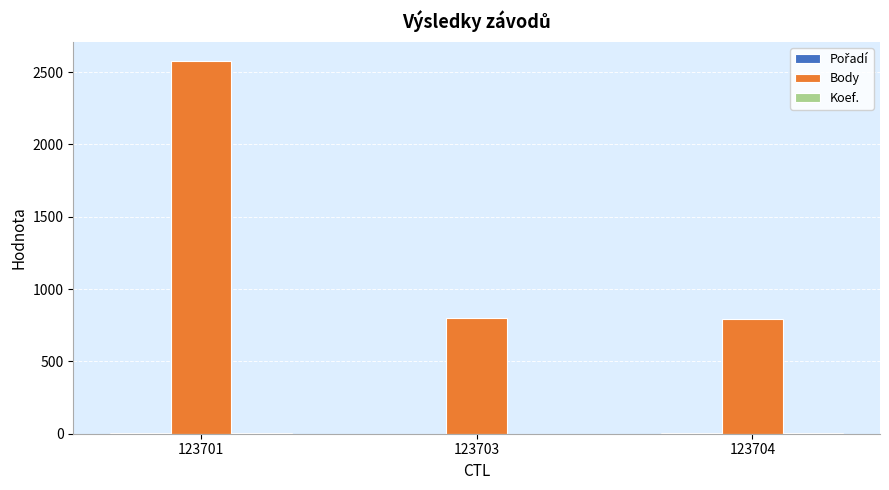

Which category has the highest value across all series?

123701